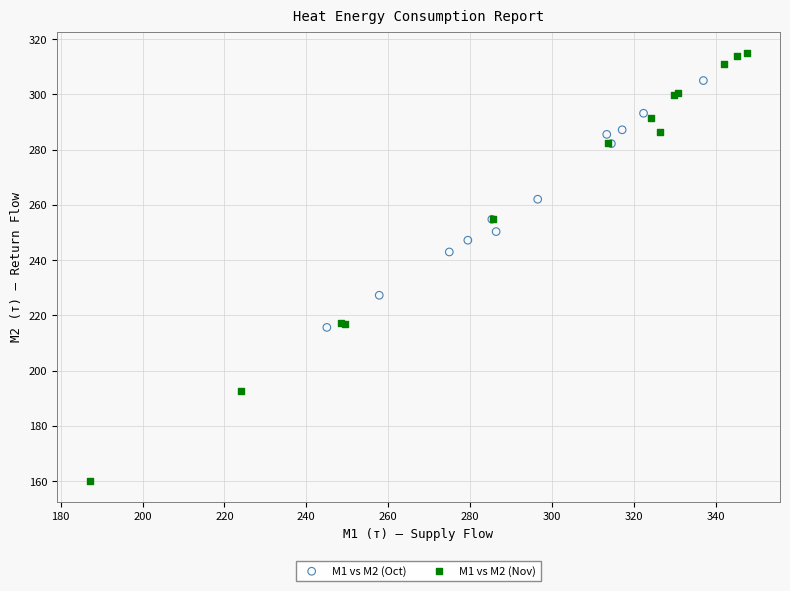

Which series has the widest spread of Y values?

M1 vs M2 (Nov)